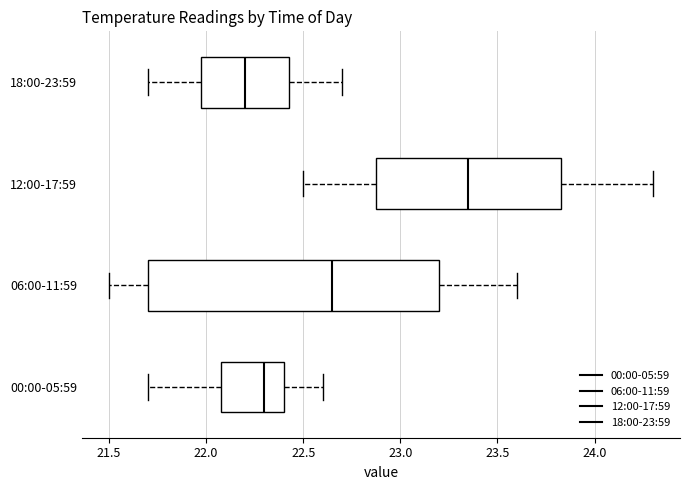

Reading bottom to top, read every box against the x-axis: the position of its median line, the range the box covers, and the ends of its whiskers. The values are not printed on the chart, so give them approximately, as read against the axis.

00:00-05:59: median 22.30, box 22.10 to 22.40, whiskers 21.70 to 22.60
06:00-11:59: median 22.65, box 21.70 to 23.20, whiskers 21.50 to 23.60
12:00-17:59: median 23.35, box 22.90 to 23.85, whiskers 22.50 to 24.30
18:00-23:59: median 22.20, box 22.00 to 22.45, whiskers 21.70 to 22.70